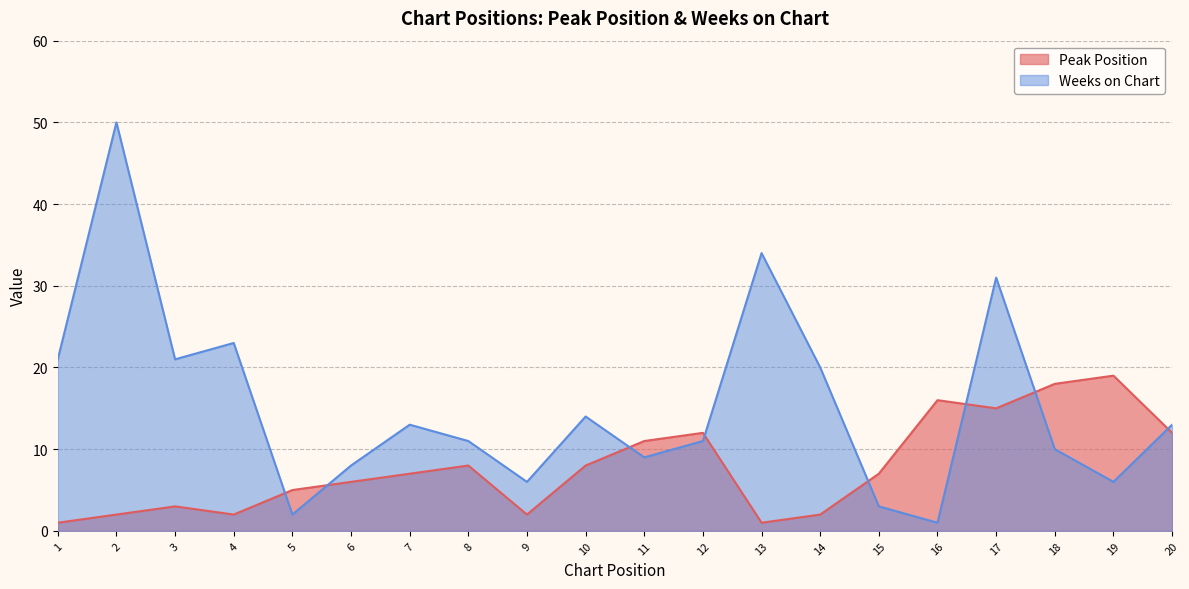

What is the total value across all series at 8?

19